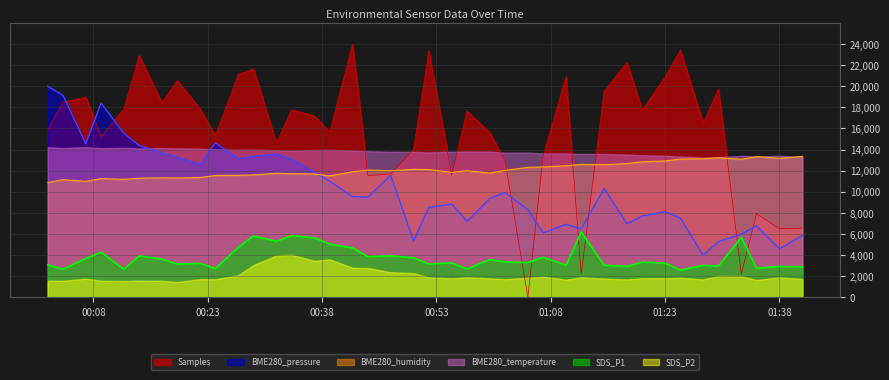

Which series has the largest total across all categories?

Samples